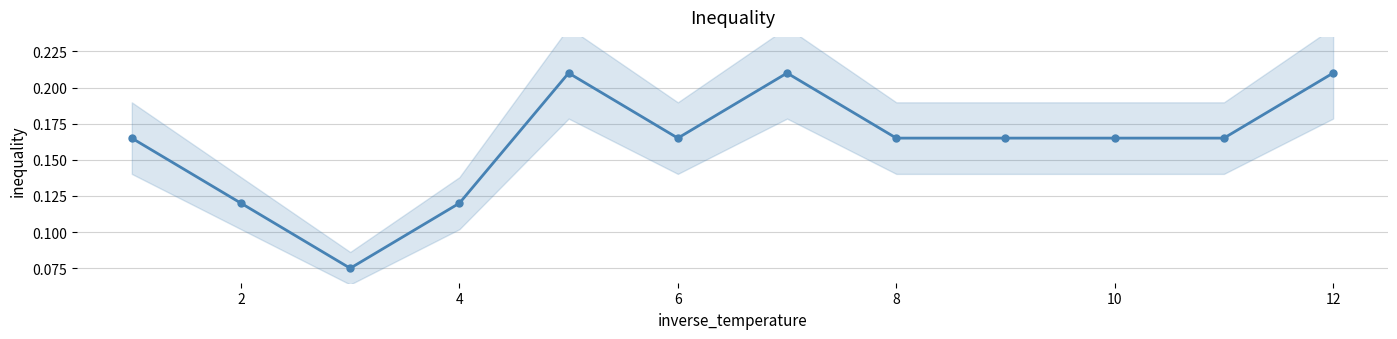

Count the values in the range 0 to 1.

12